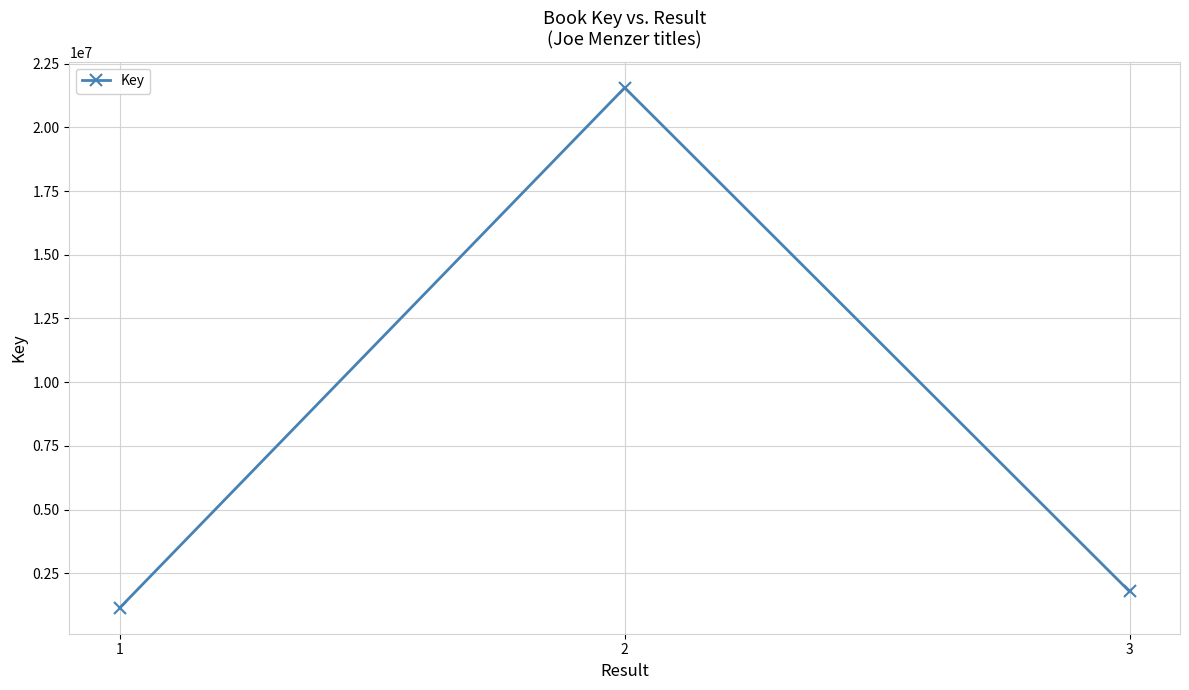

The chart shows a value of 1145000 at 1. True or false?

True